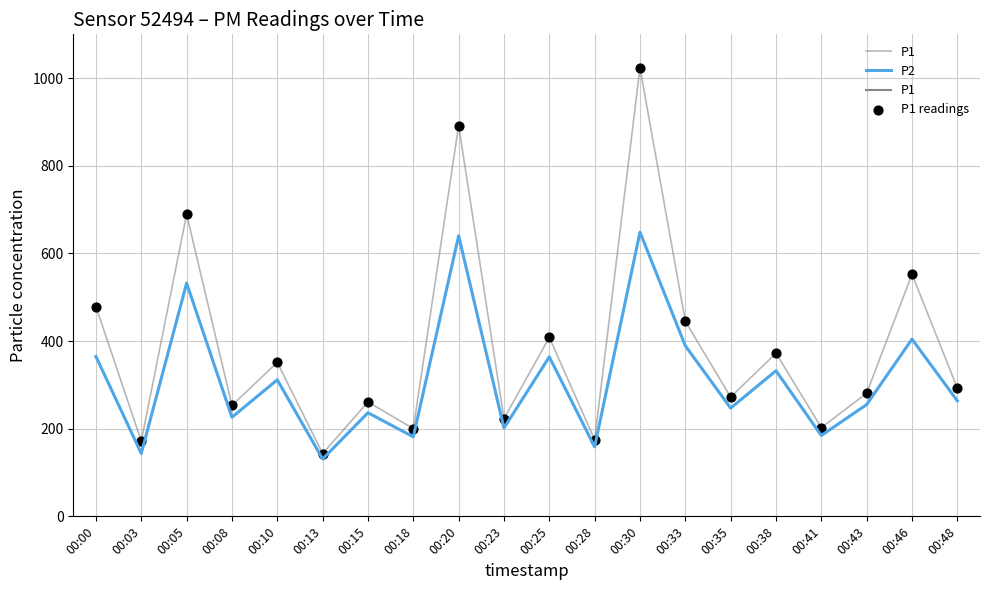

Which series has the largest Y range (max minus min)?

P1